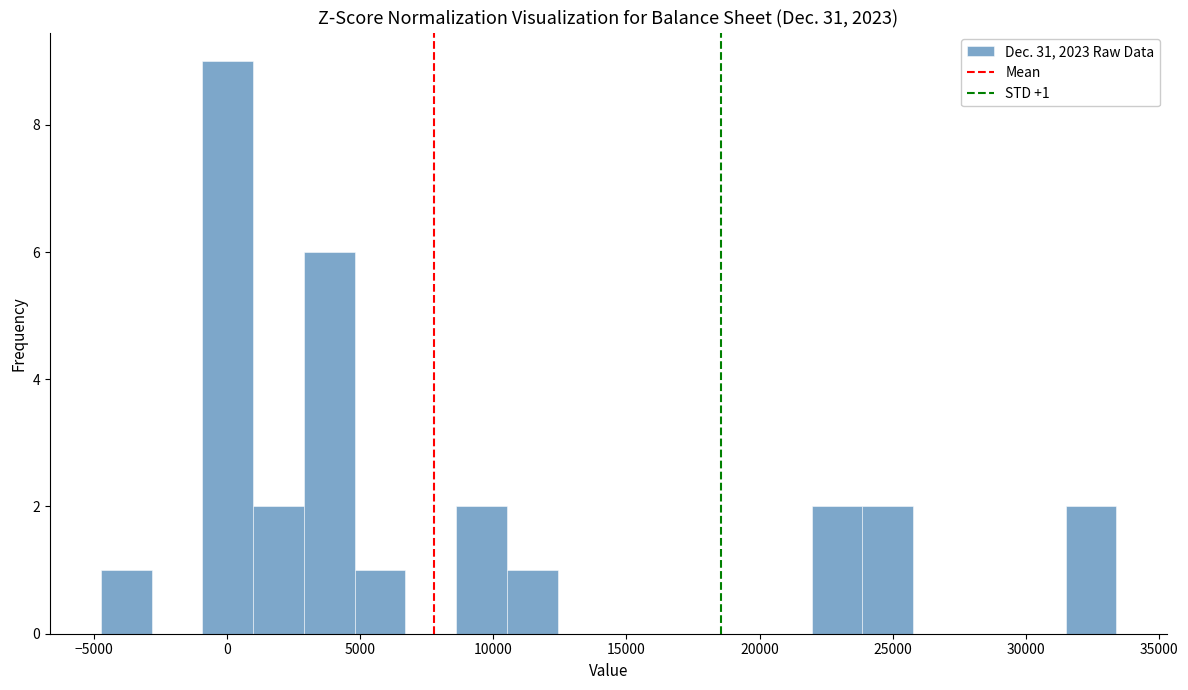

Read against the x-axis, roughly where is the centre of the tallest bar?

0